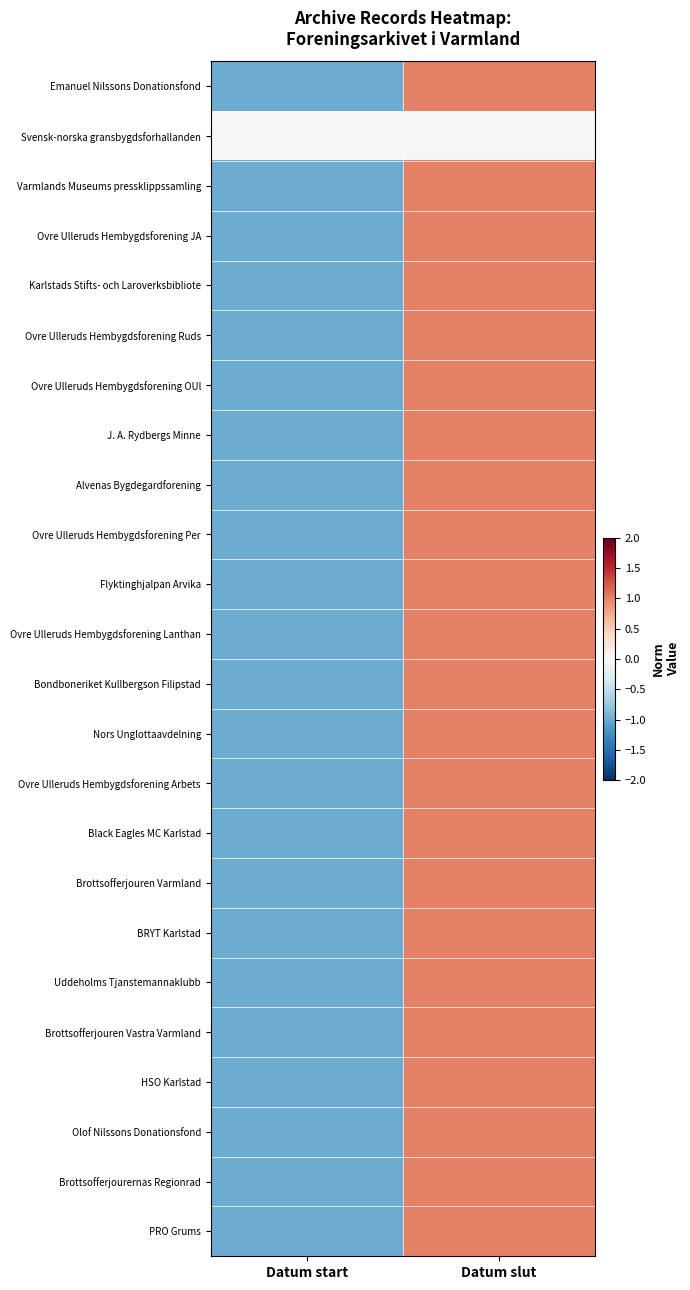

Reading left to right, transcribe all the data shown in this chart.

Emanuel Nilssons Donationsfond: Datum start=-1	Datum slut=1
Svensk-norska gransbygdsforhallanden: Datum start=0	Datum slut=0
Varmlands Museums pressklippssamling: Datum start=-1	Datum slut=1
Ovre Ulleruds Hembygdsforening JA: Datum start=-1	Datum slut=1
Karlstads Stifts- och Laroverksbibliote: Datum start=-1	Datum slut=1
Ovre Ulleruds Hembygdsforening Ruds: Datum start=-1	Datum slut=1
Ovre Ulleruds Hembygdsforening OUl: Datum start=-1	Datum slut=1
J. A. Rydbergs Minne: Datum start=-1	Datum slut=1
Alvenas Bygdegardforening: Datum start=-1	Datum slut=1
Ovre Ulleruds Hembygdsforening Per: Datum start=-1	Datum slut=1
Flyktinghjalpan Arvika: Datum start=-1	Datum slut=1
Ovre Ulleruds Hembygdsforening Lanthan: Datum start=-1	Datum slut=1
Bondboneriket Kullbergson Filipstad: Datum start=-1	Datum slut=1
Nors Unglottaavdelning: Datum start=-1	Datum slut=1
Ovre Ulleruds Hembygdsforening Arbets: Datum start=-1	Datum slut=1
Black Eagles MC Karlstad: Datum start=-1	Datum slut=1
Brottsofferjouren Varmland: Datum start=-1	Datum slut=1
BRYT Karlstad: Datum start=-1	Datum slut=1
Uddeholms Tjanstemannaklubb: Datum start=-1	Datum slut=1
Brottsofferjouren Vastra Varmland: Datum start=-1	Datum slut=1
HSO Karlstad: Datum start=-1	Datum slut=1
Olof Nilssons Donationsfond: Datum start=-1	Datum slut=1
Brottsofferjourernas Regionrad: Datum start=-1	Datum slut=1
PRO Grums: Datum start=-1	Datum slut=1